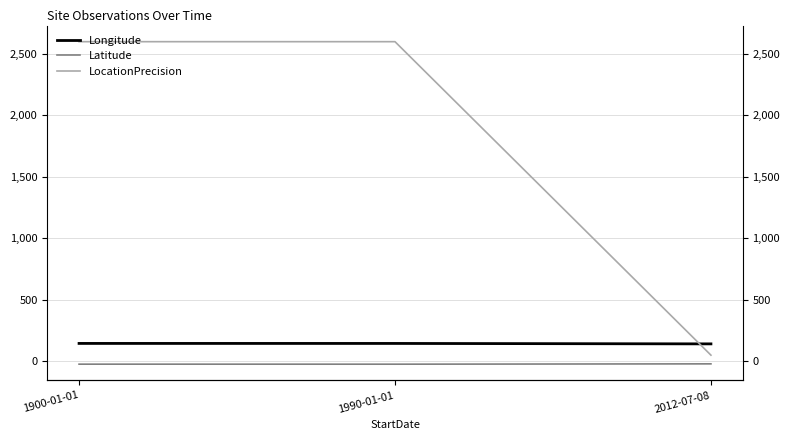

How many data points in Longitude are less than 145?

1